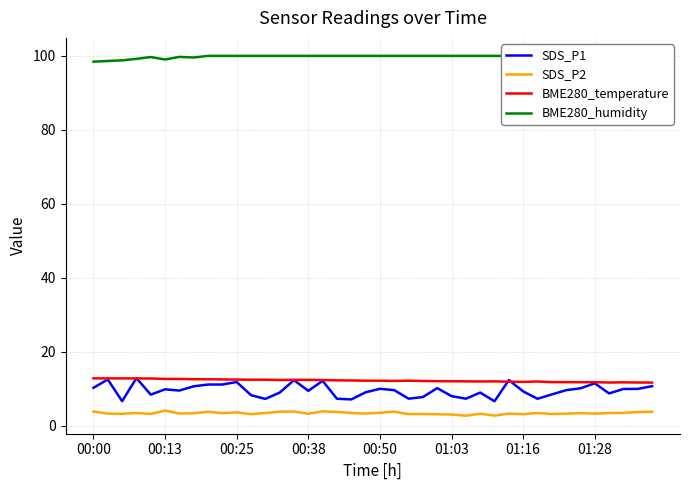

Which has a higher value, 9 or 38?

9